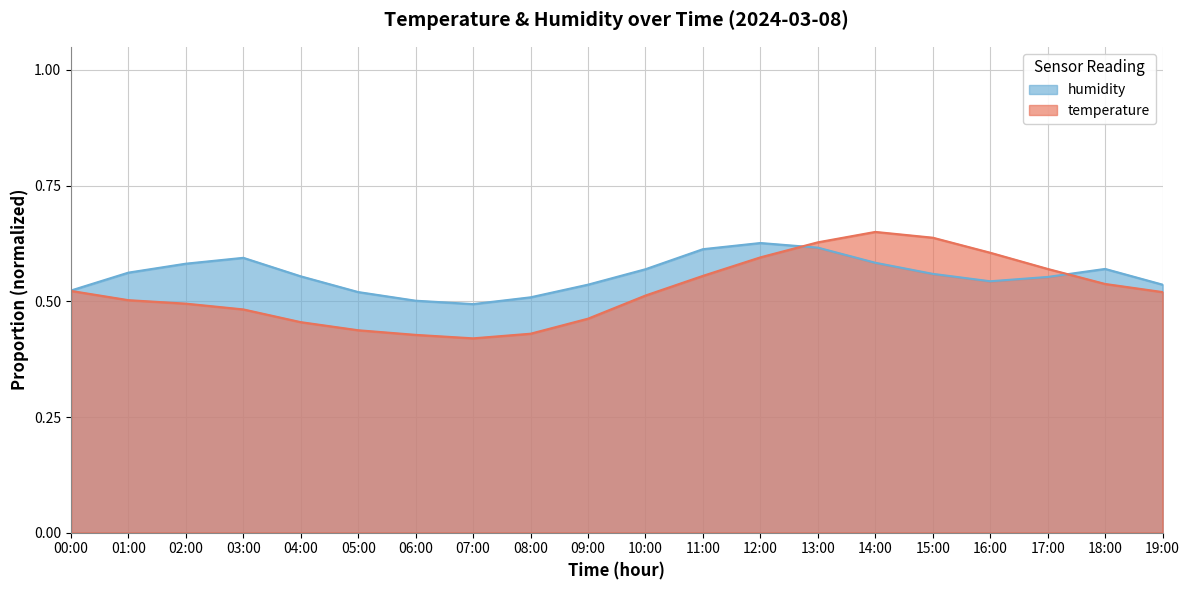

The value of temperature at 13:00 is 0.9. True or false?

False